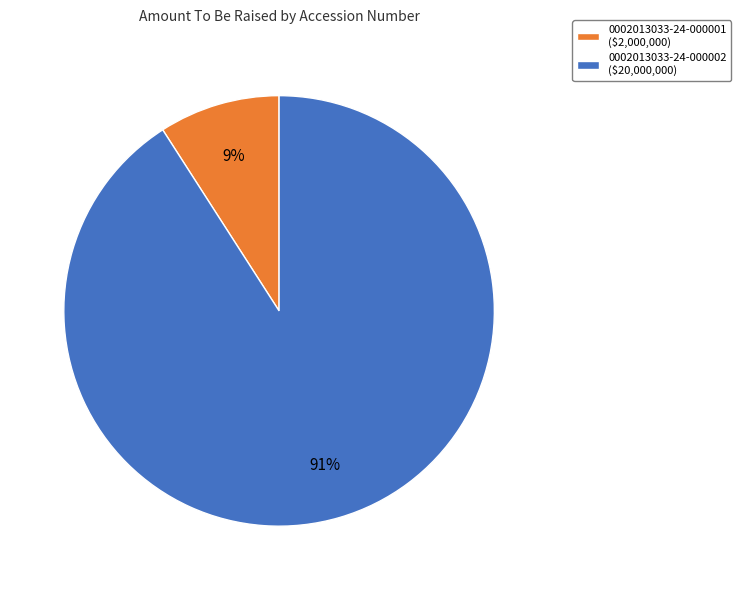

To the nearest percent, what portion does 0002013033-24-000001 represent?

9%